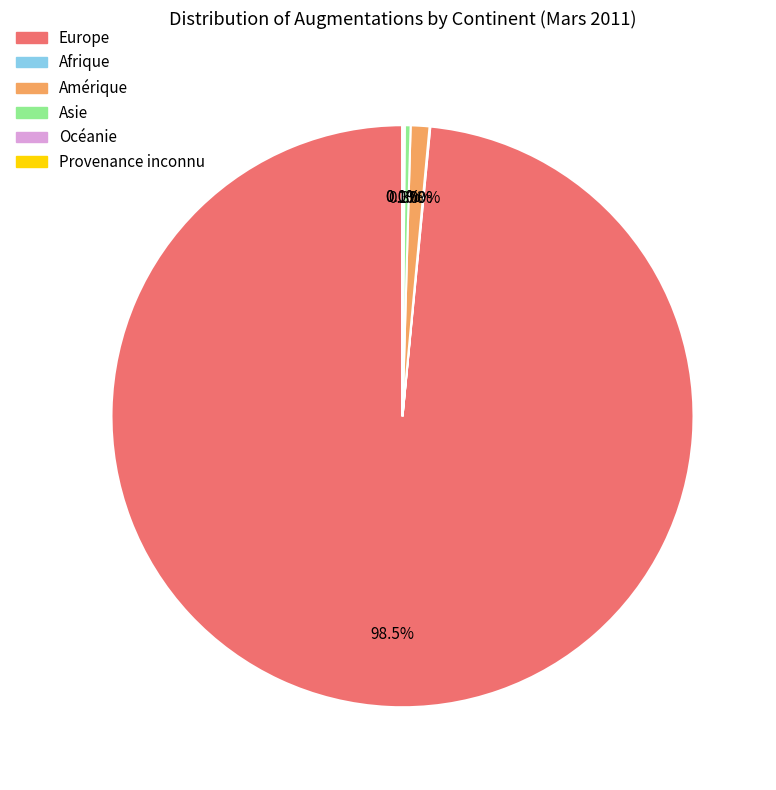

What percentage is NOT represented by Asie?

99.7%